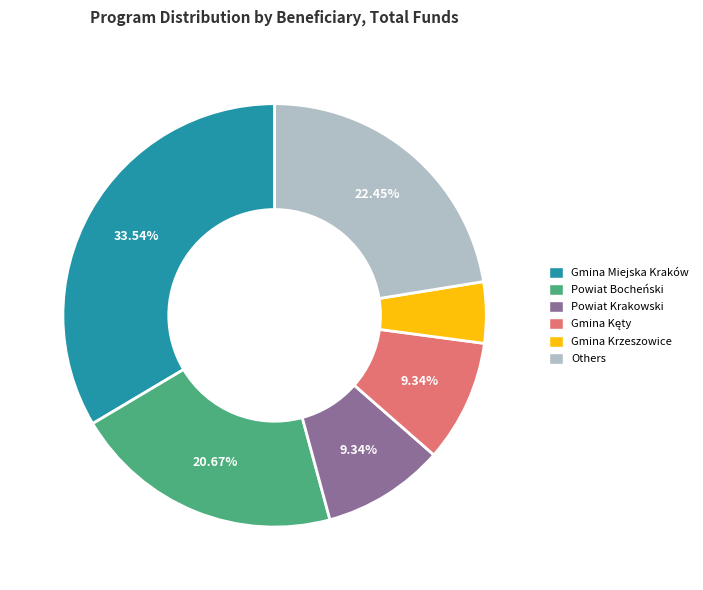

Is there a majority slice in this chart?

No